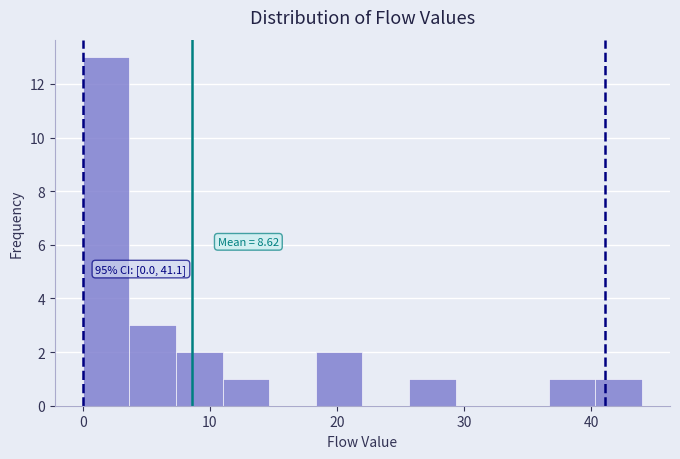

Around what value on the x-axis is the tallest bar? Give the approximate position of its centre, as read against the axis.

2